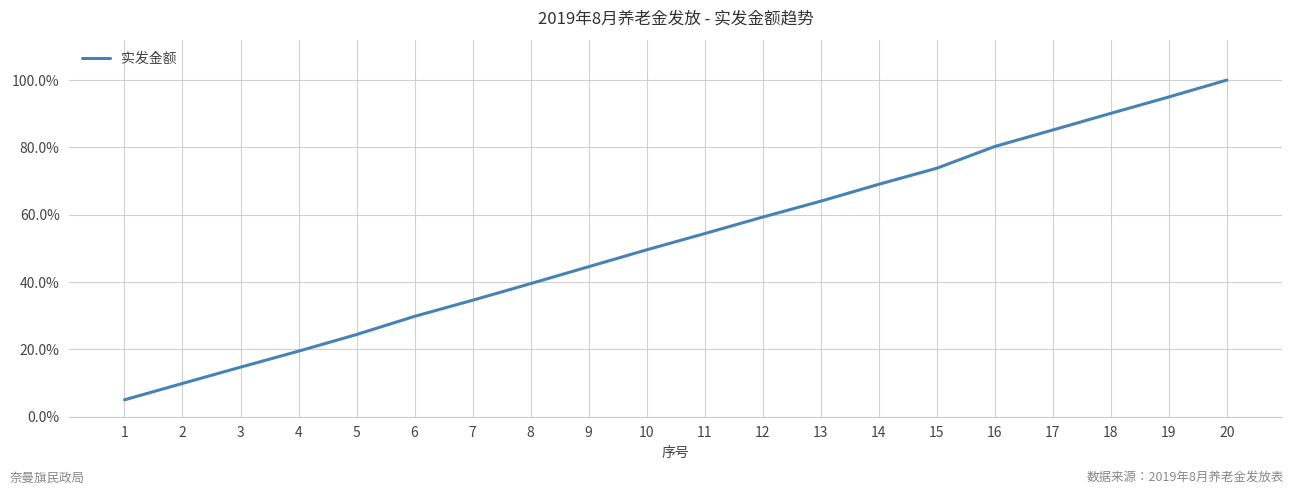

How many lines are shown in the chart?

1